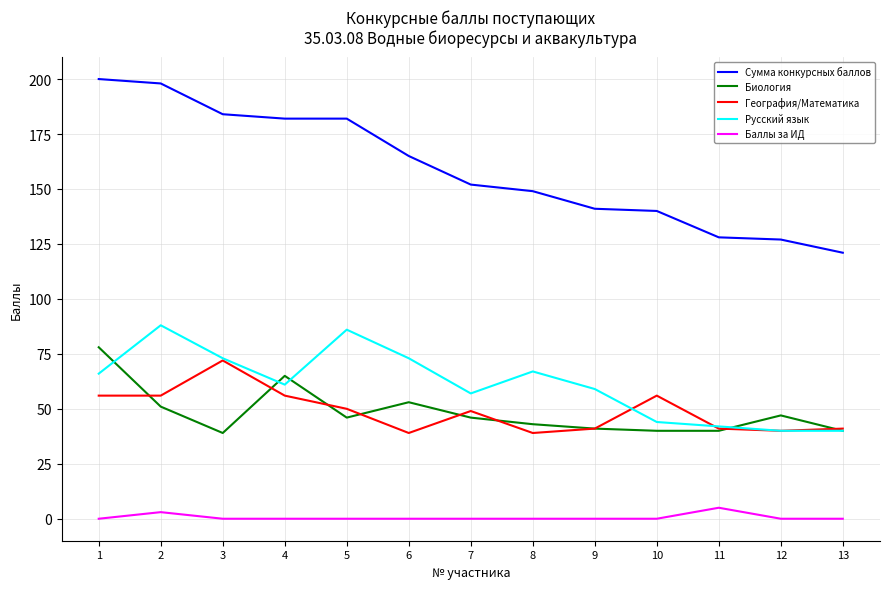

What is the sum of the Биология values at 3 and 7?

85